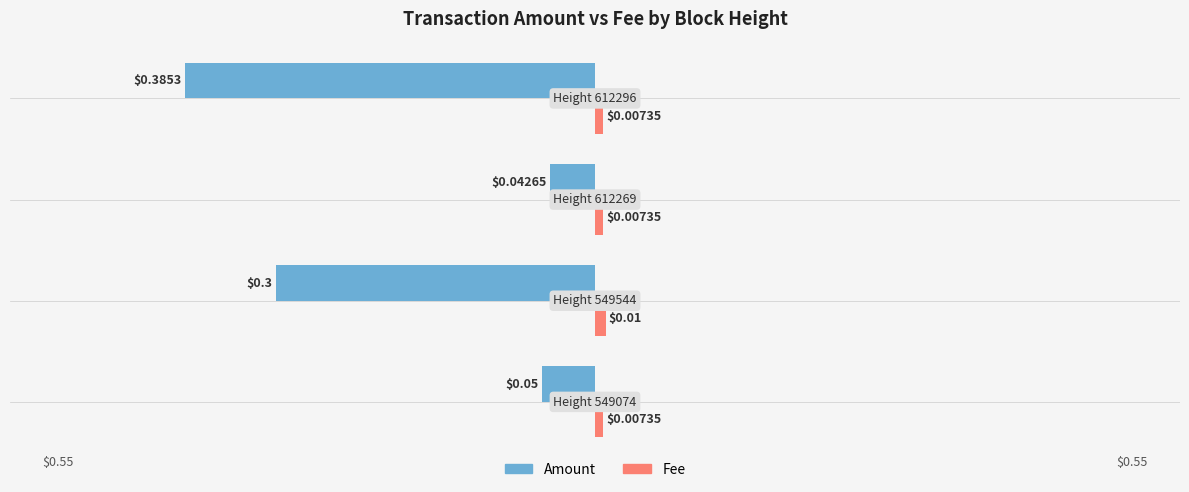

Which series has the widest spread of values?

Amount